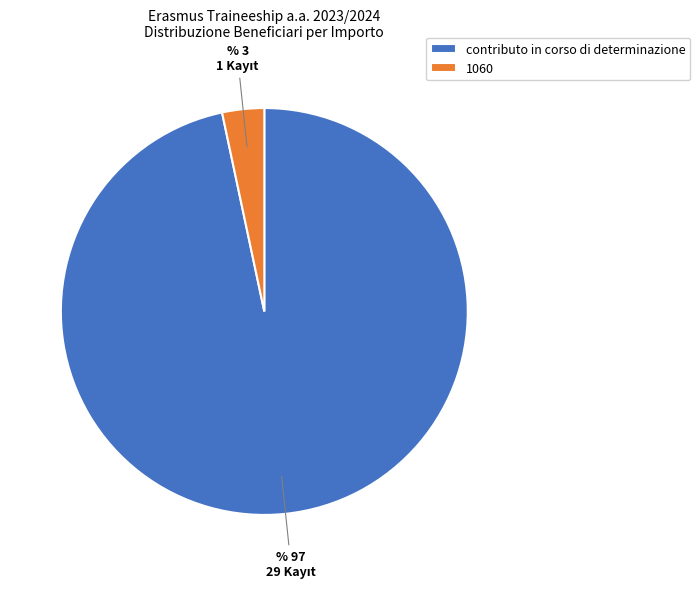

Does contributo in corso di determinazione represent more than half of the total?

Yes